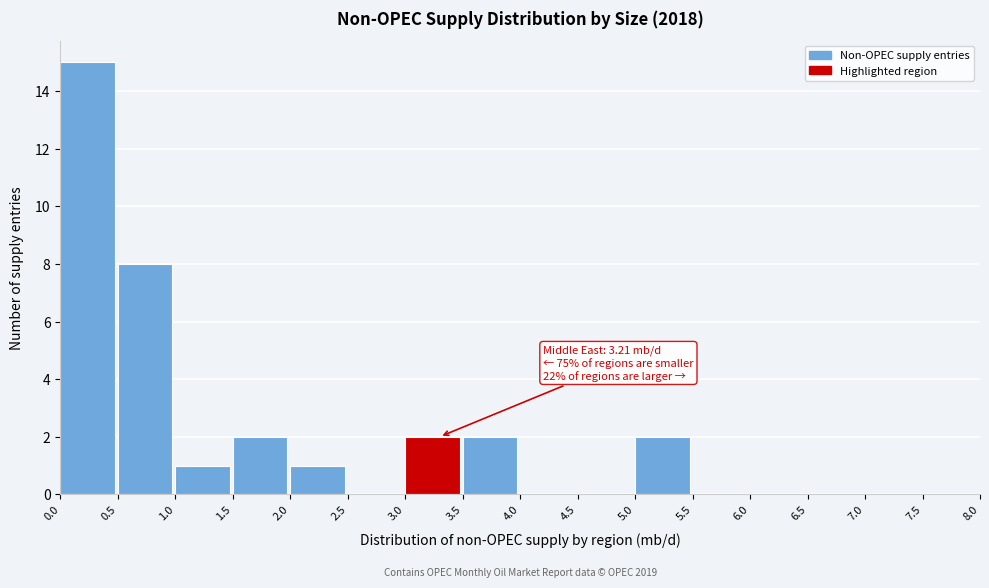

Over which range of the x-axis is the bar tallest?

0.0 to 0.5